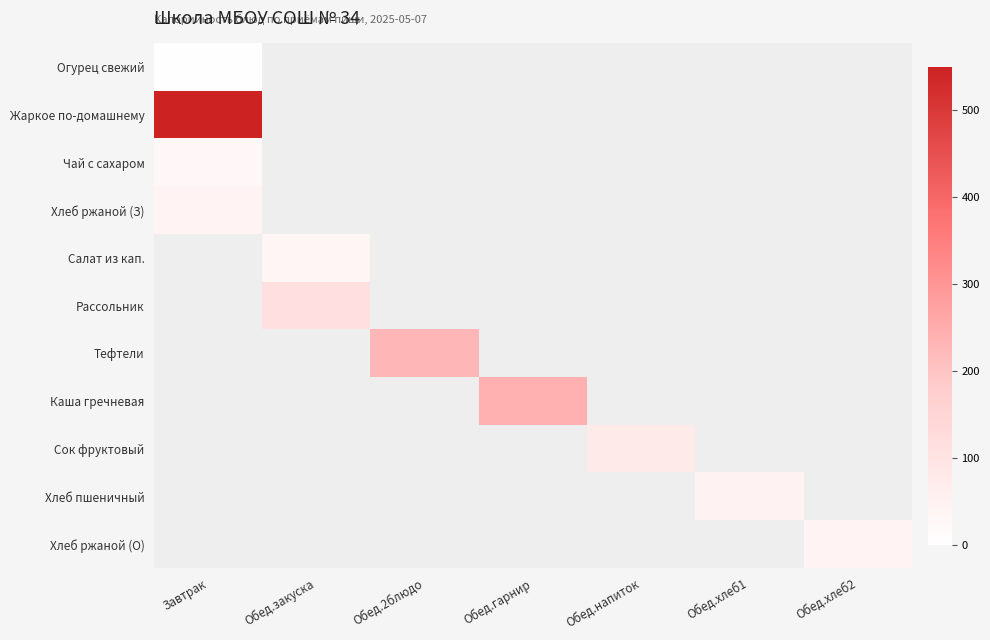

What is the spread (max minus min) of values at Обед.хлеб2?

42.0